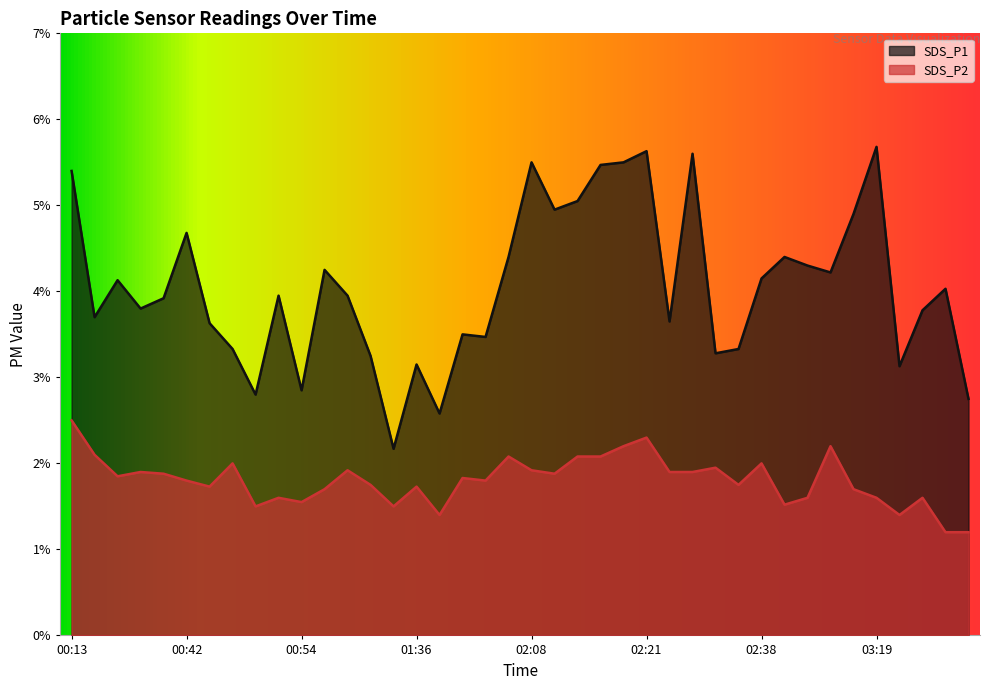

The SDS_P2 series shows 2.2 at 01:34. True or false?

False